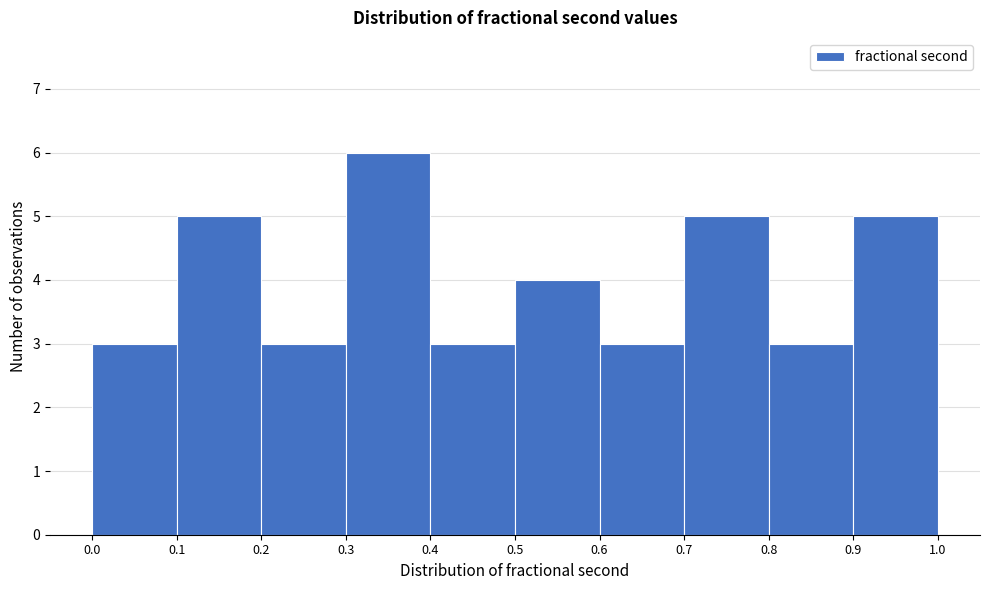

Over which range of the x-axis is the bar tallest?

0.3 to 0.4